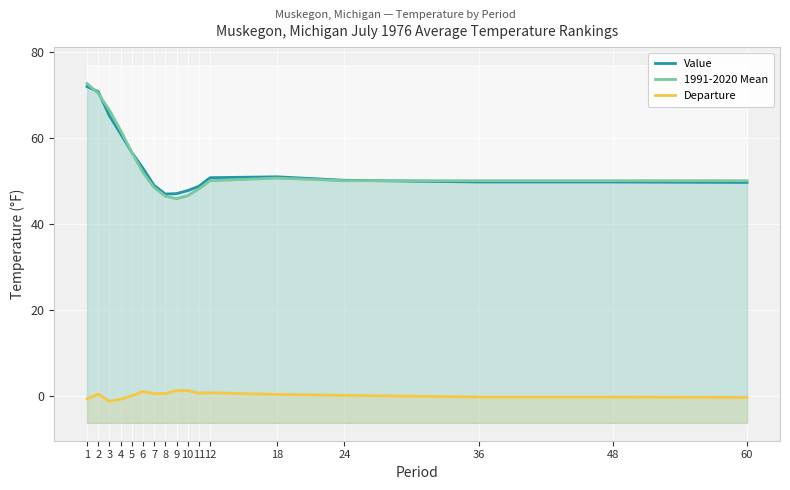

How many times do 1991-2020 Mean and Value cross each other?

3